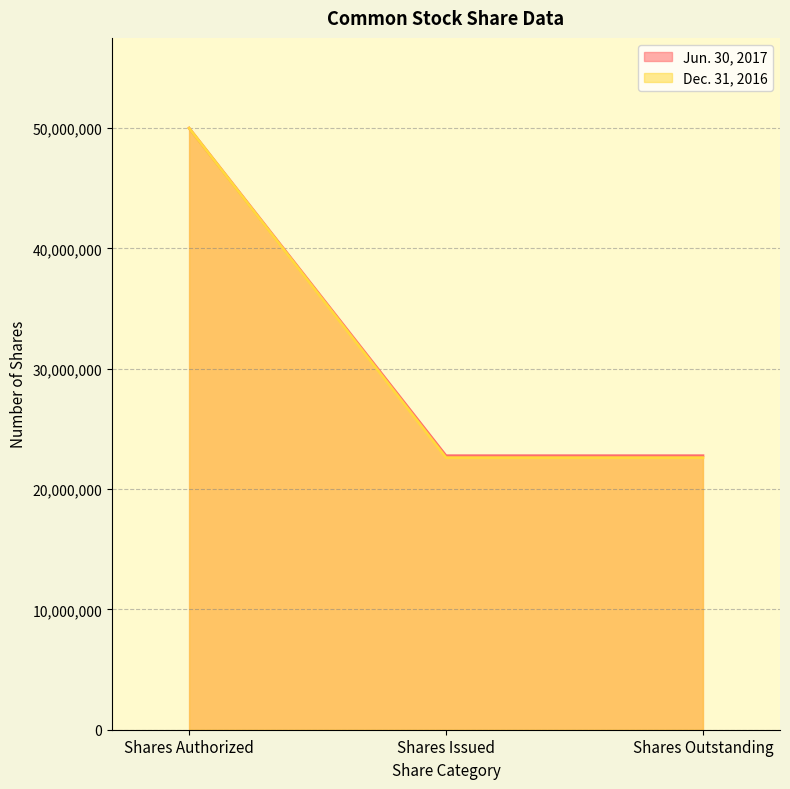

The value of Jun. 30, 2017 at Shares Authorized is 28809328. True or false?

False